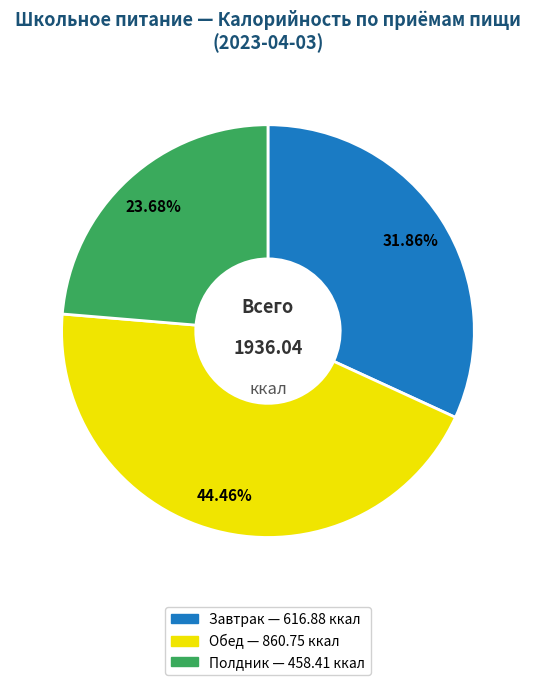

To the nearest percent, what percentage of the pie is Обед?

44%